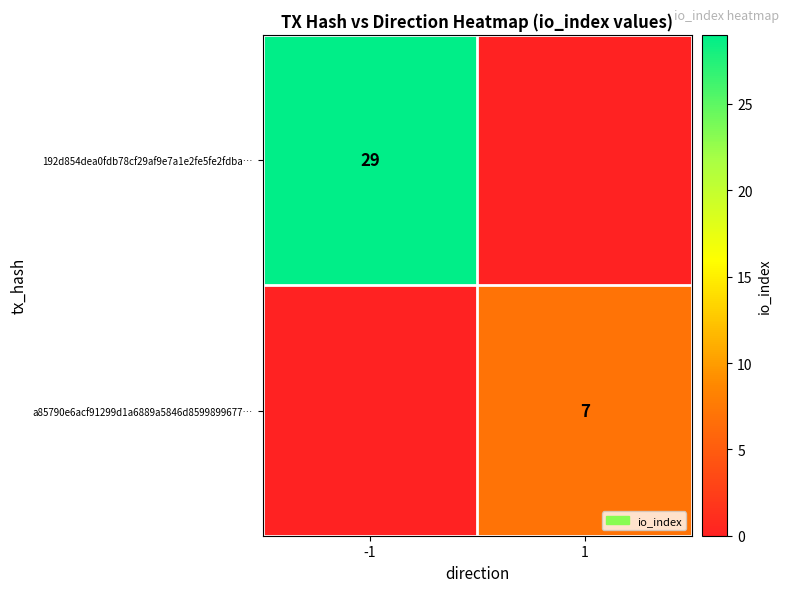

The a85790e6acf91299d1a6889a5846d8599899677… series shows 7 at 1. True or false?

True